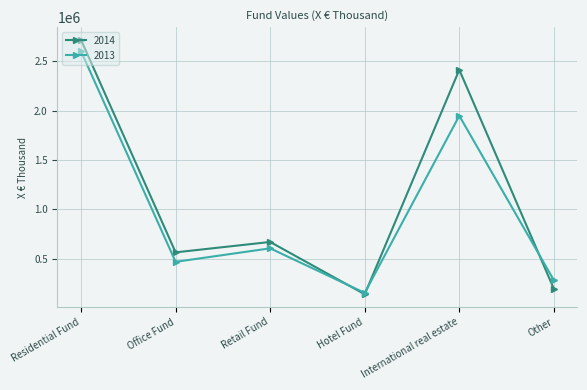

Reading left to right, what are all the values shown in this chart?

2014: Residential Fund=2715283	Office Fund=565113	Retail Fund=670322	Hotel Fund=140935	International real estate=2412267	Other=196286
2013: Residential Fund=2599612	Office Fund=469201	Retail Fund=605784	Hotel Fund=154992	International real estate=1947231	Other=283462